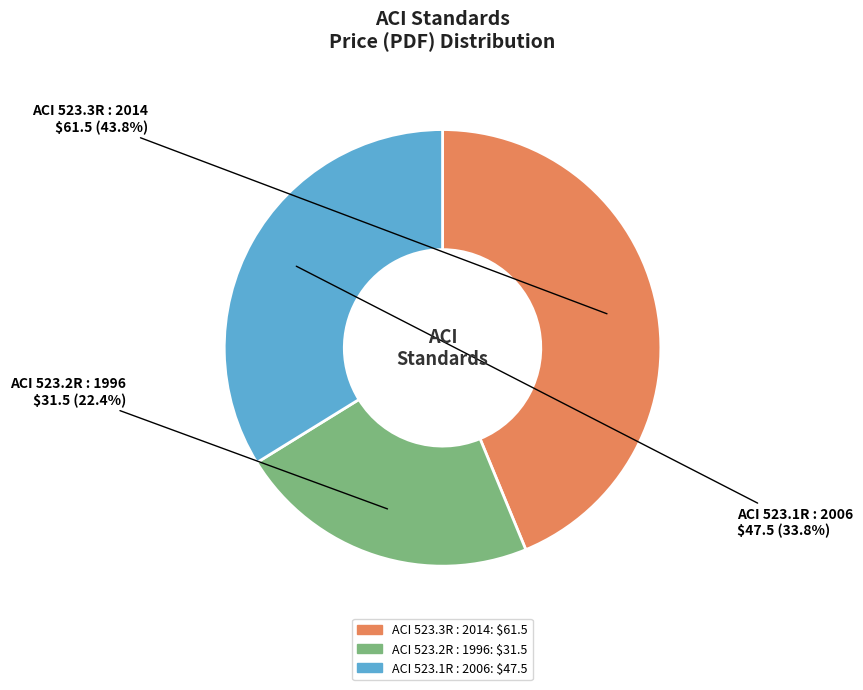

To the nearest percent, what portion does ACI 523.3R : 2014 represent?

44%